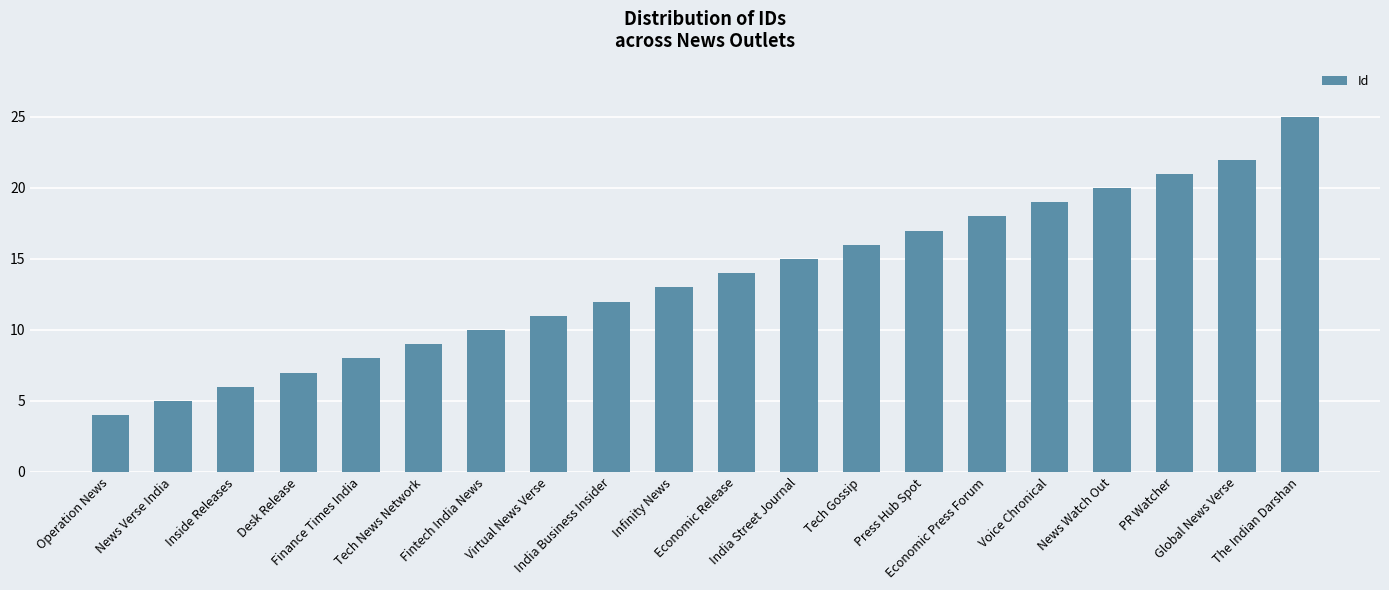

What is the minimum value shown in the chart?

4